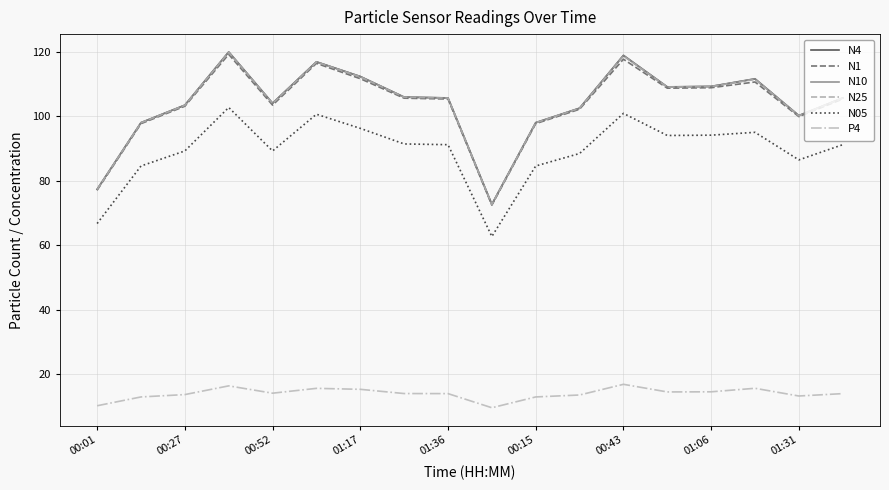

Which series has the widest spread of values?

N10